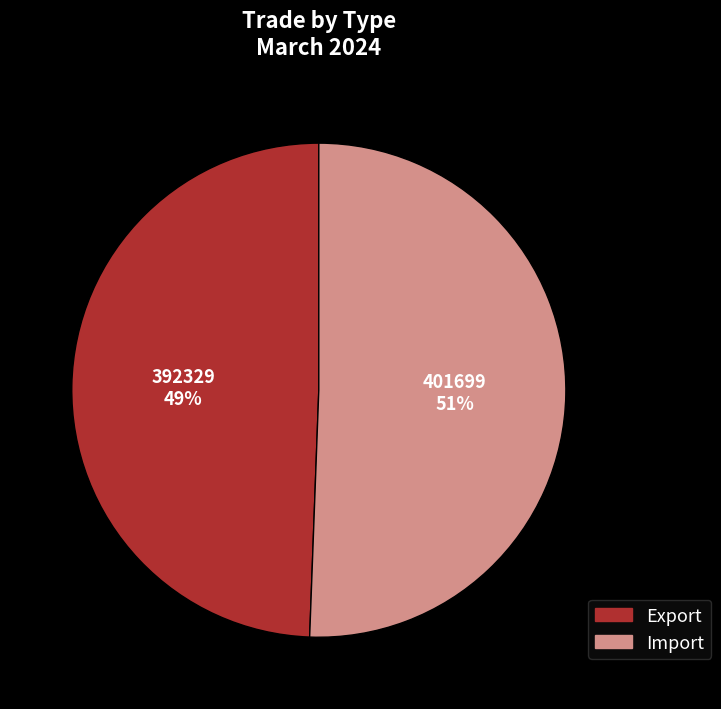

Which category has the smallest portion of the pie?

Export